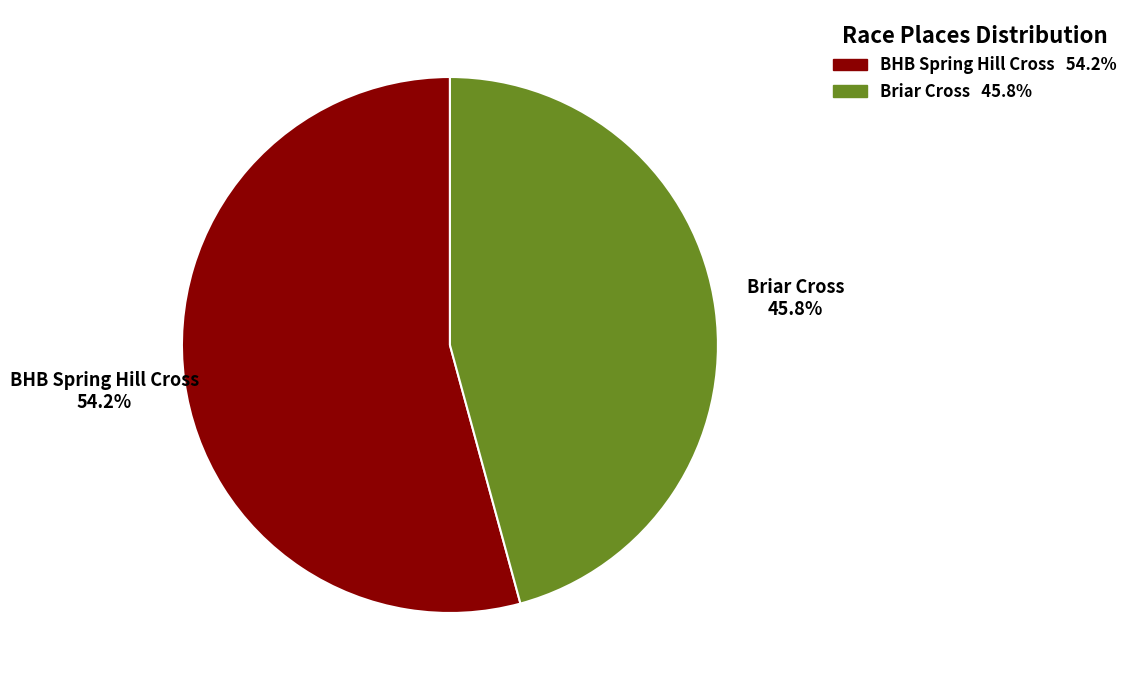

To the nearest percent, what is the average slice percentage?

50%